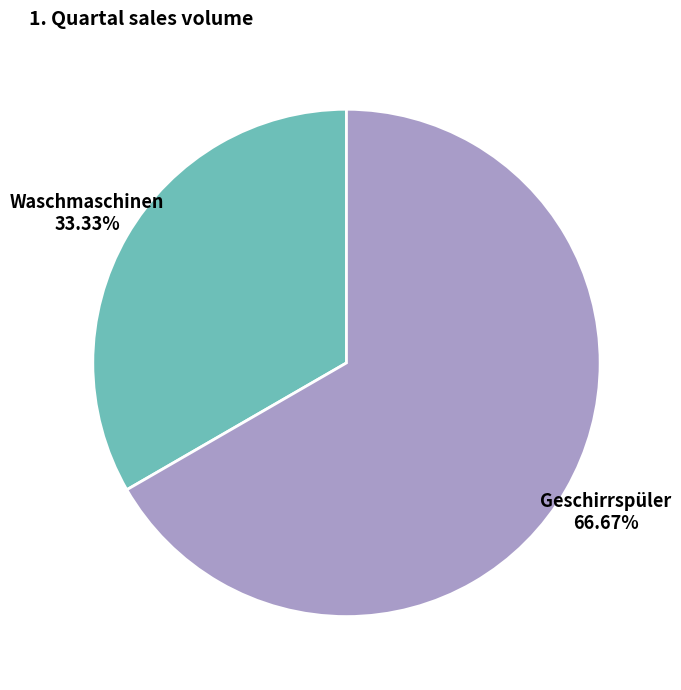

Which category has the biggest portion of the pie?

Geschirrspüler